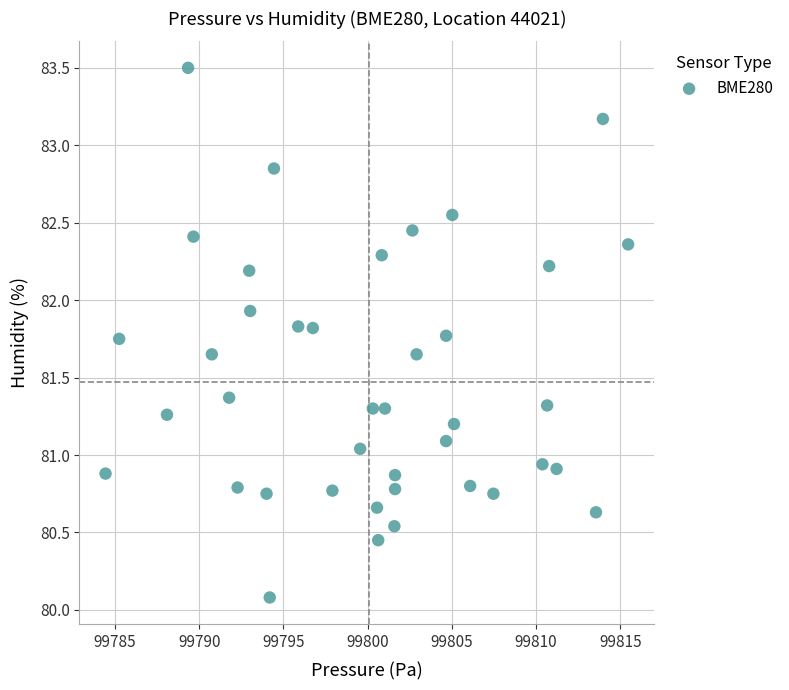

What is the range of Y values (max minus min)?

3.4